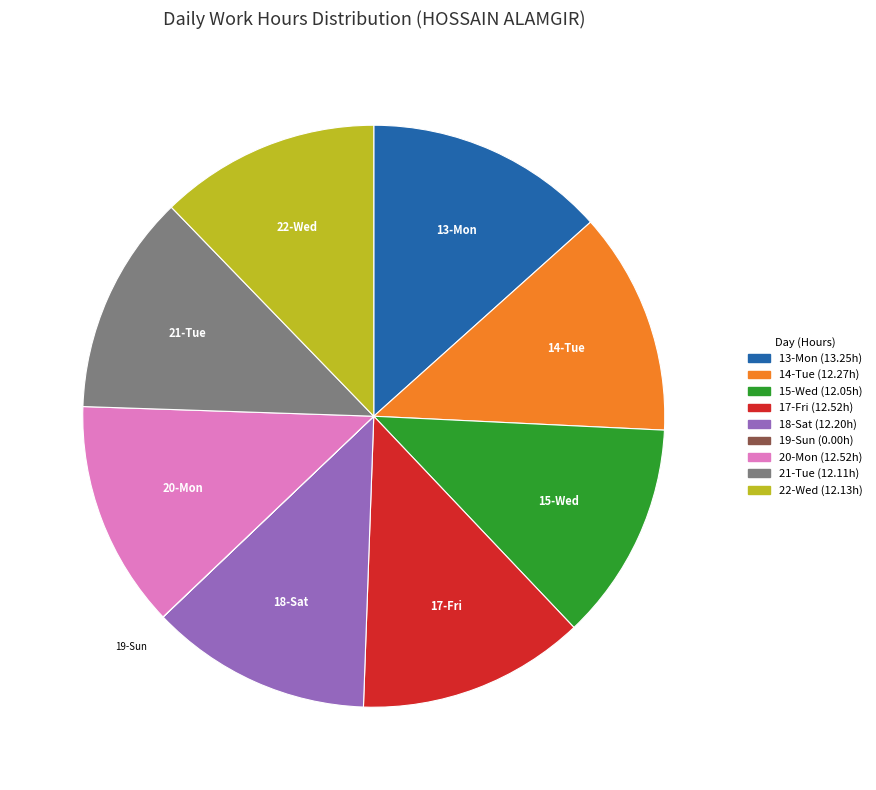

Do 21-Tue and 18-Sat together represent more than half of the pie?

No